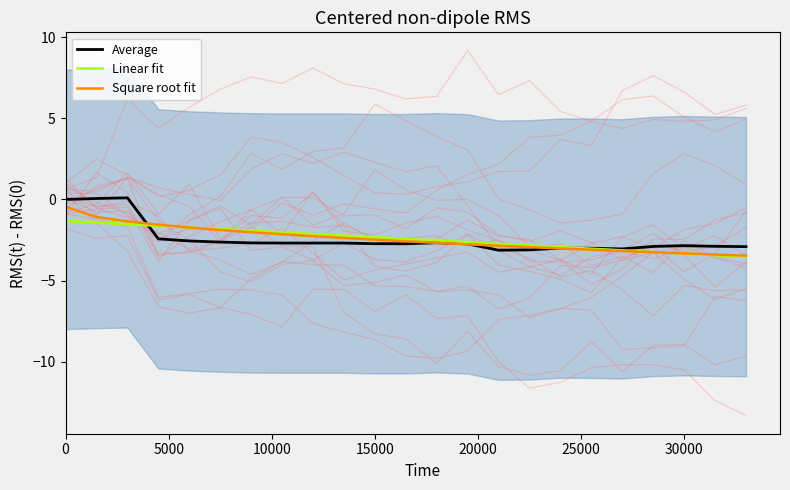

What is the difference between the maximum and second lowest values in the Square root fit series?

2.9